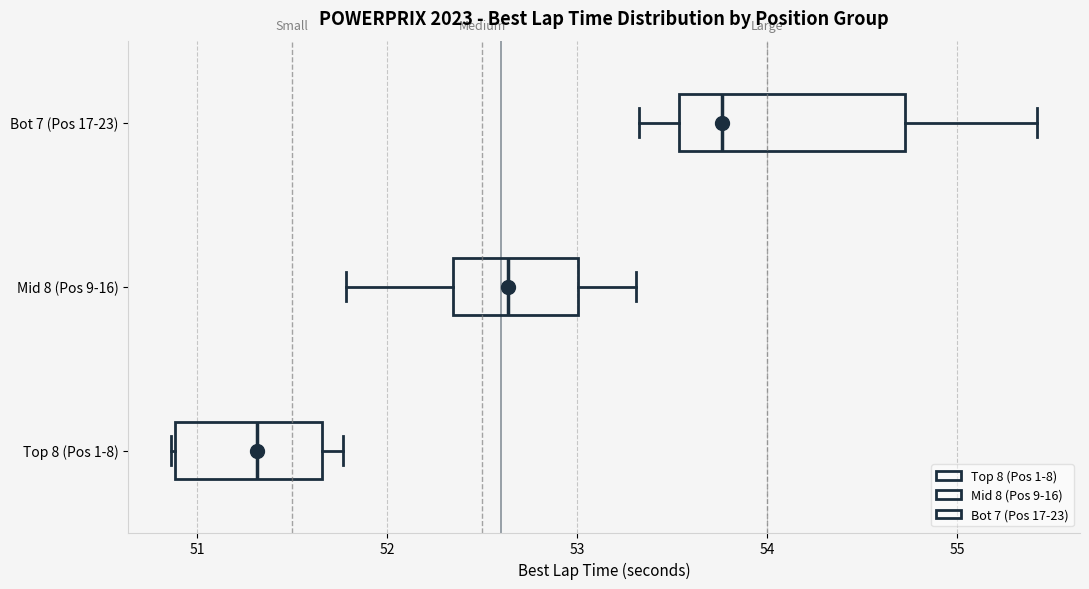

Reading bottom to top, read every box against the x-axis: the position of its median line, the range the box covers, and the ends of its whiskers. The values are not printed on the chart, so give them approximately, as read against the axis.

Top 8 (Pos 1-8): median 51.3, box 50.9 to 51.7, whiskers 50.9 to 51.8
Mid 8 (Pos 9-16): median 52.6, box 52.3 to 53.0, whiskers 51.8 to 53.3
Bot 7 (Pos 17-23): median 53.8, box 53.5 to 54.7, whiskers 53.3 to 55.4